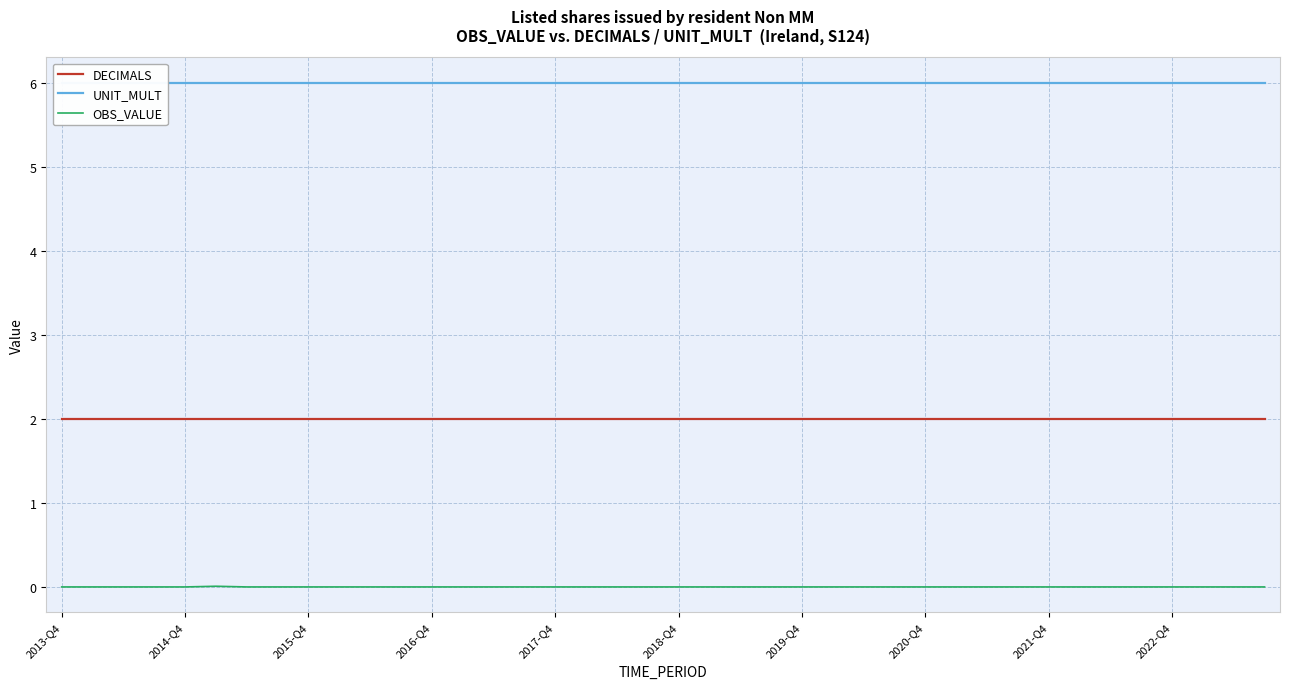

Which category has the highest value in the UNIT_MULT series?

2013-Q4